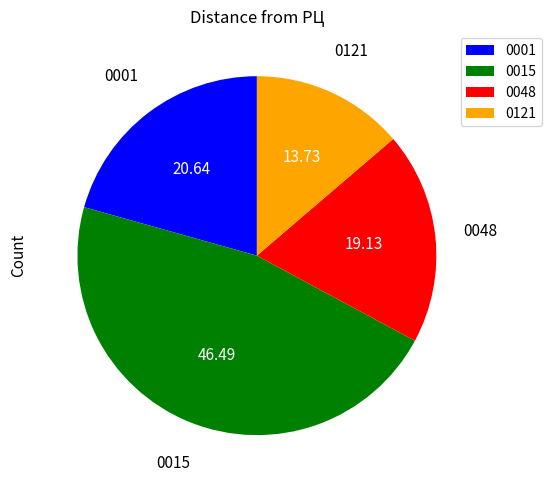

Approximately how many times larger is the value at 0121 compared to 0015?

0.3